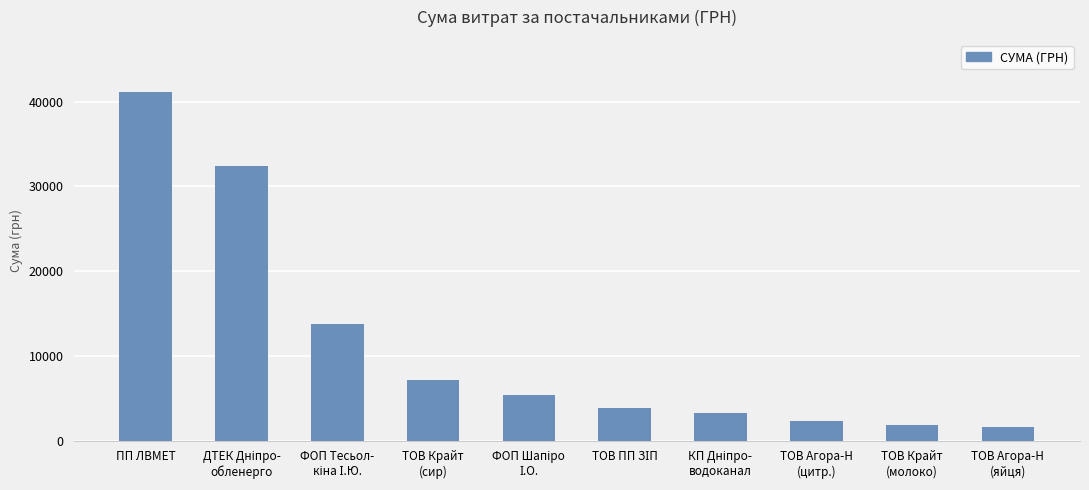

How many values exceed 5366?

5